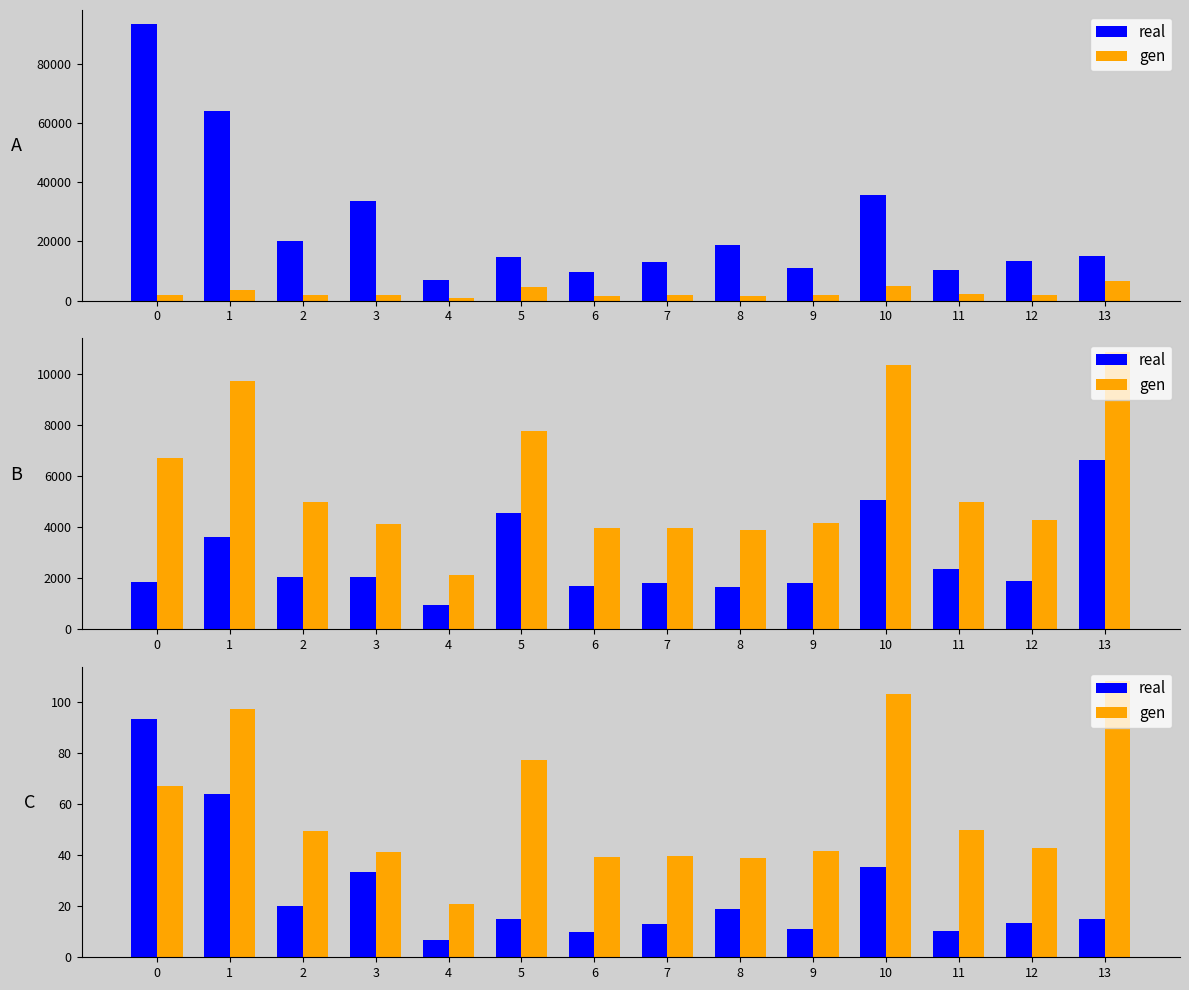

How many bars are there in each group?

2